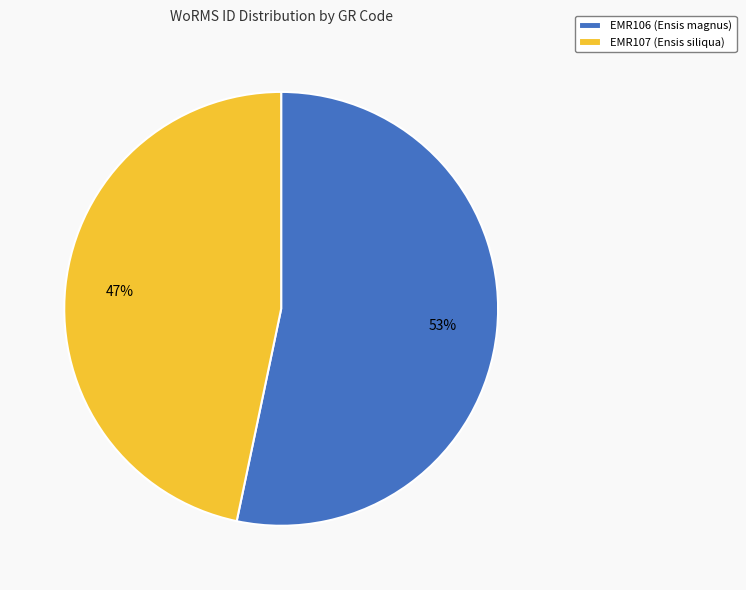

How many segments does this pie chart have?

2